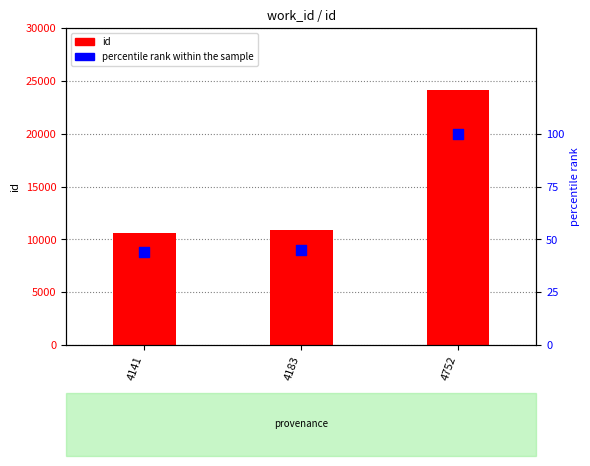

At how many categories does at least one series exceed 6756?

3